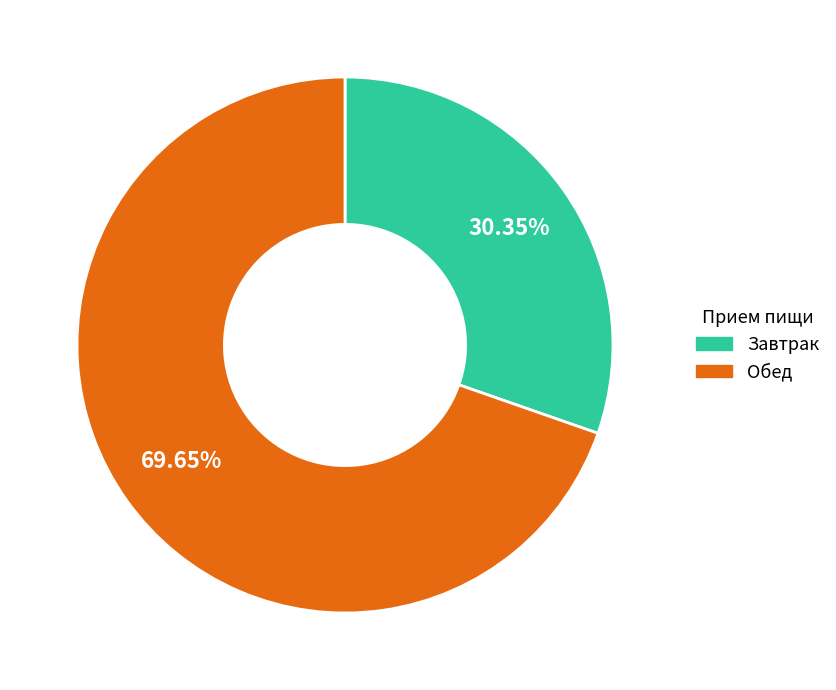

Rank the categories by value from lowest to highest.

Завтрак, Обед